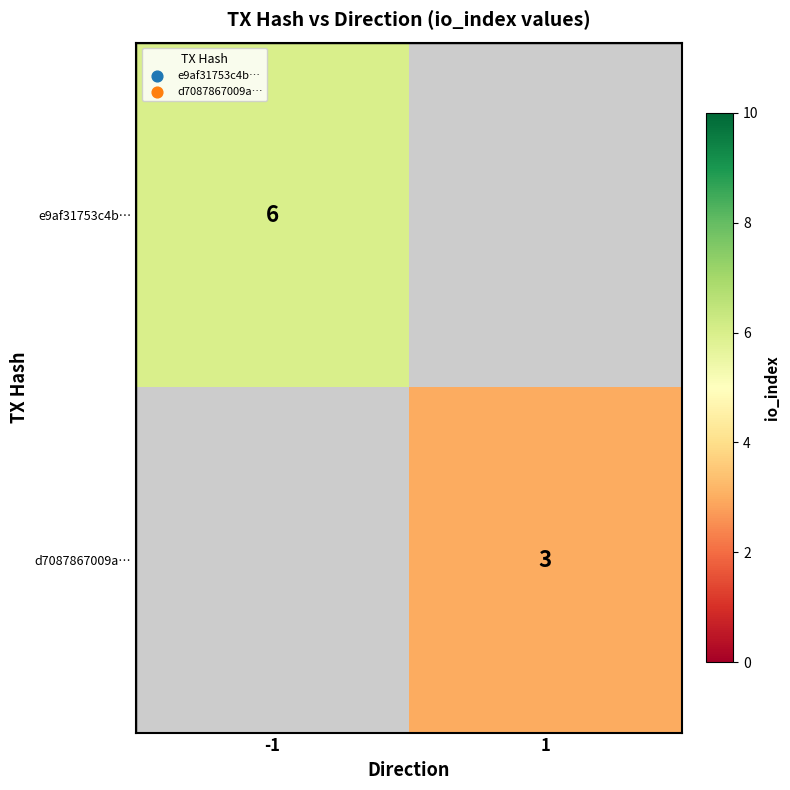

True or false: e9af31753c4b… has a value of 6 at -1.

True